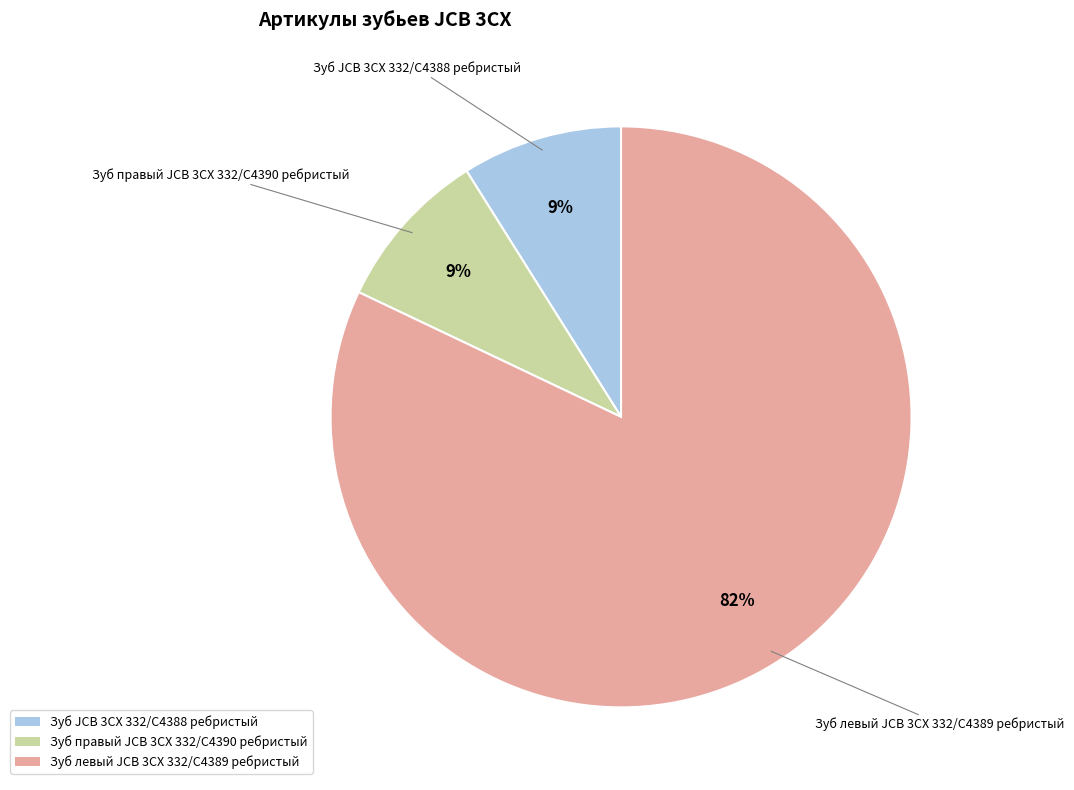

To the nearest percent, what percentage of the pie is Зуб левый JCB 3CX 332/C4389 ребристый?

82%